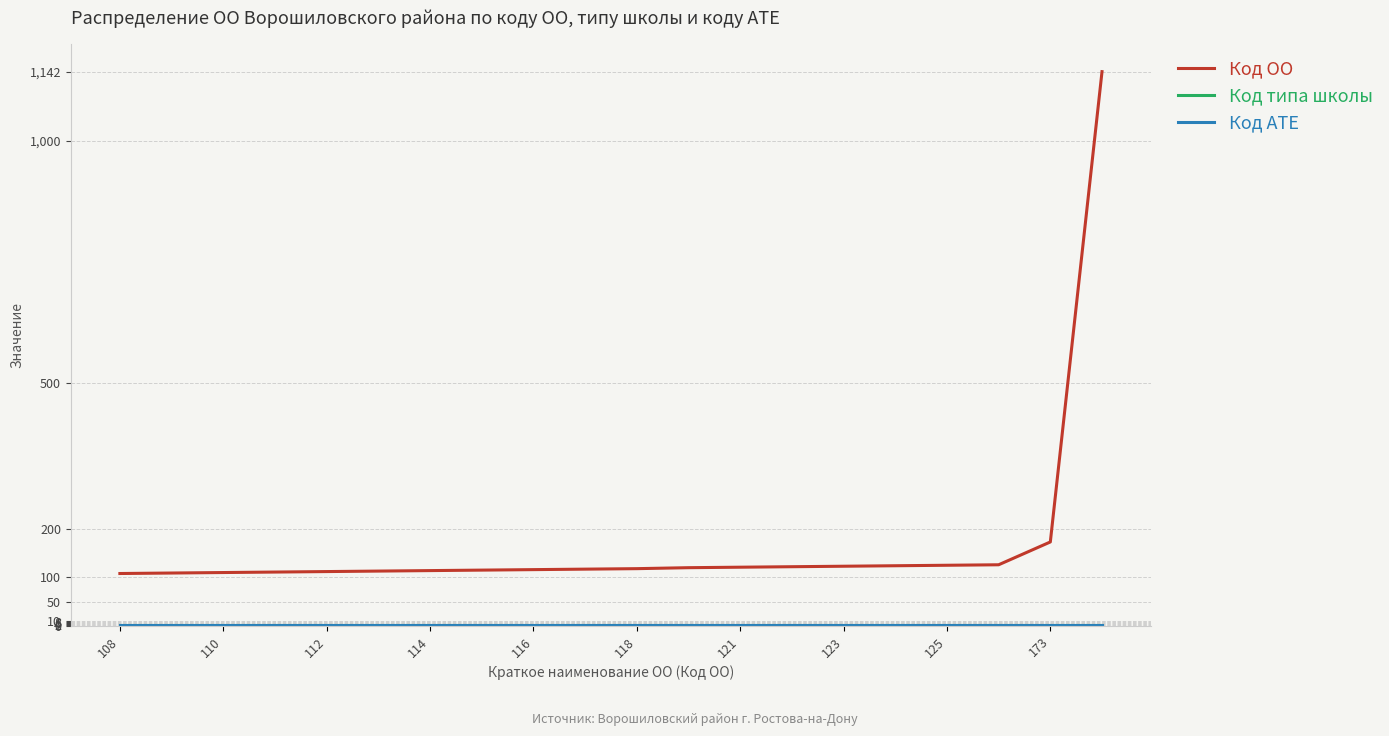

What is the difference between the maximum and minimum values in the Код ОО series?

1034